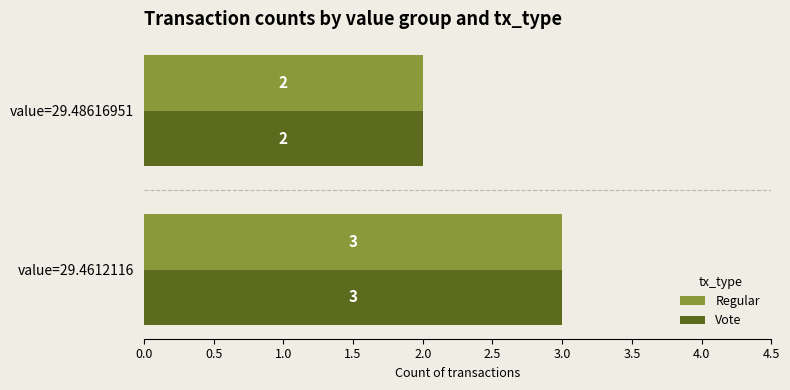

What is the sum of the Regular values at value=29.4612116 and value=29.48616951?

5